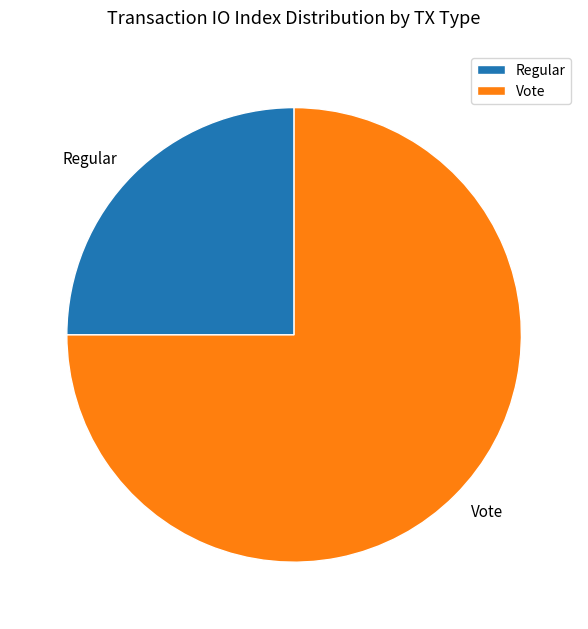

What is the largest slice in the pie chart?

Vote